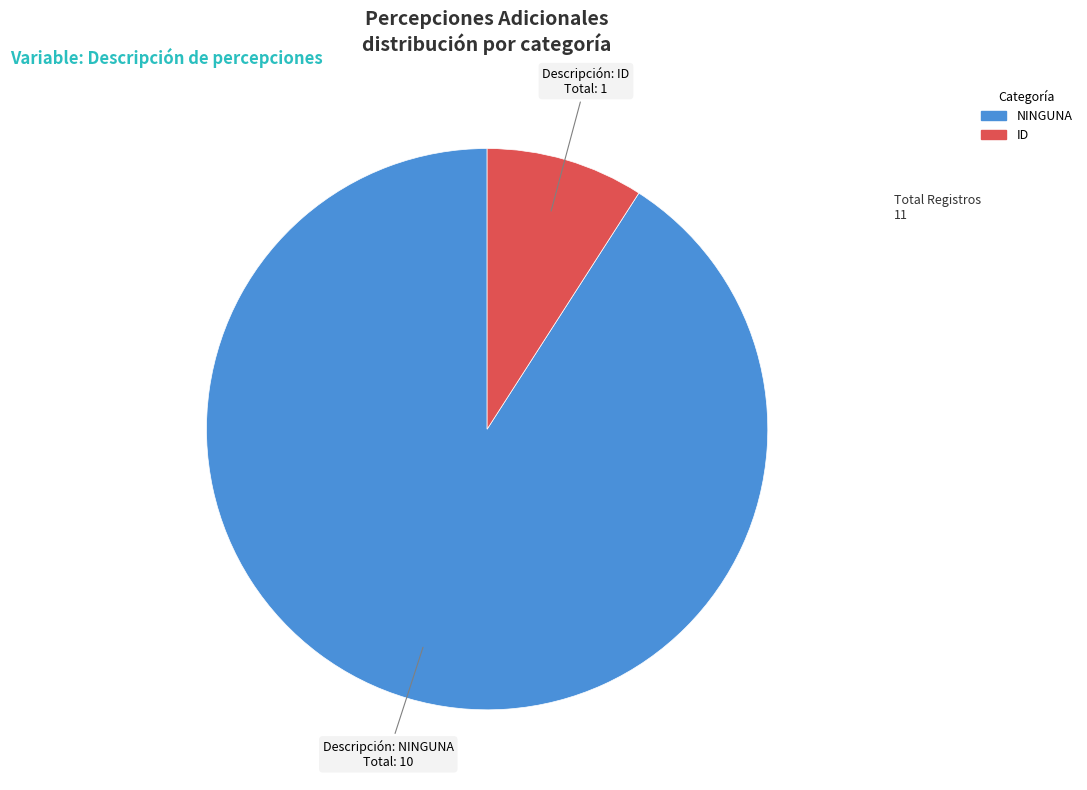

True or false: ID accounts for 21% of the total.

False